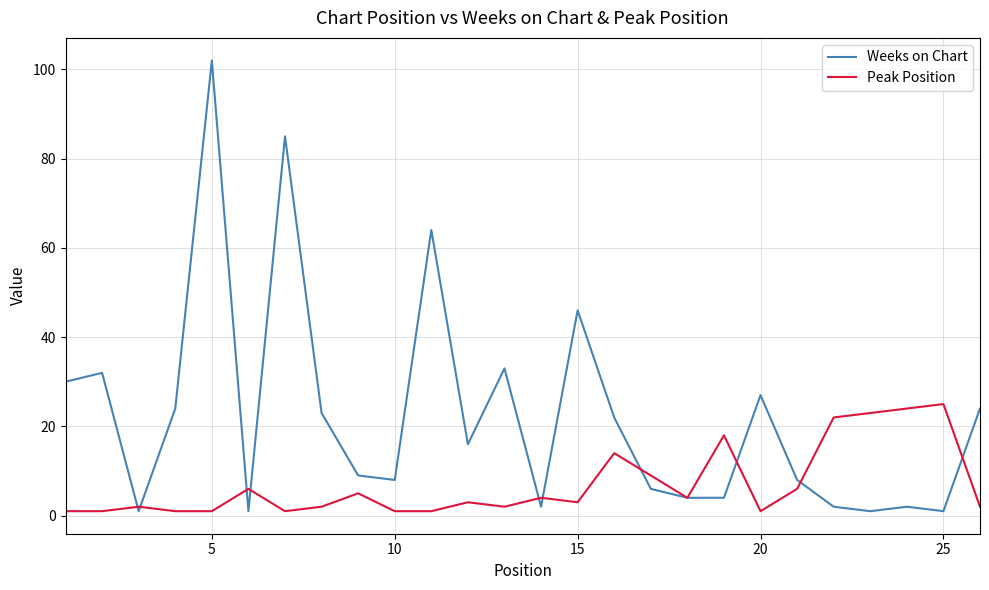

Is this an area chart (filled region under the line)?

No